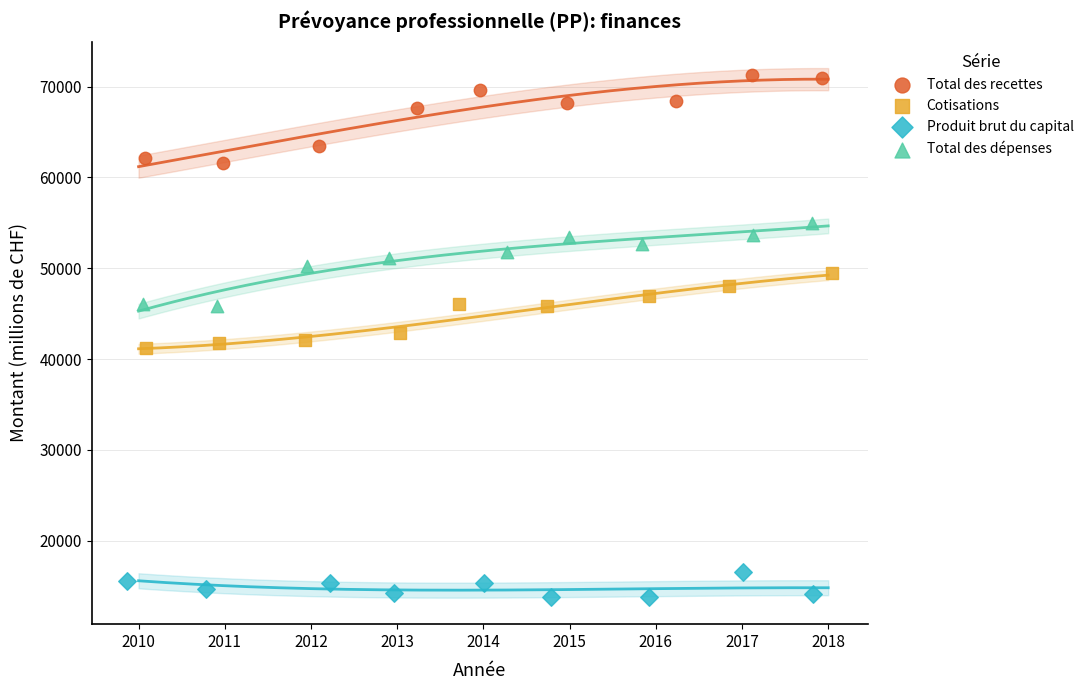

Which series reaches the maximum Y coordinate?

Total des recettes